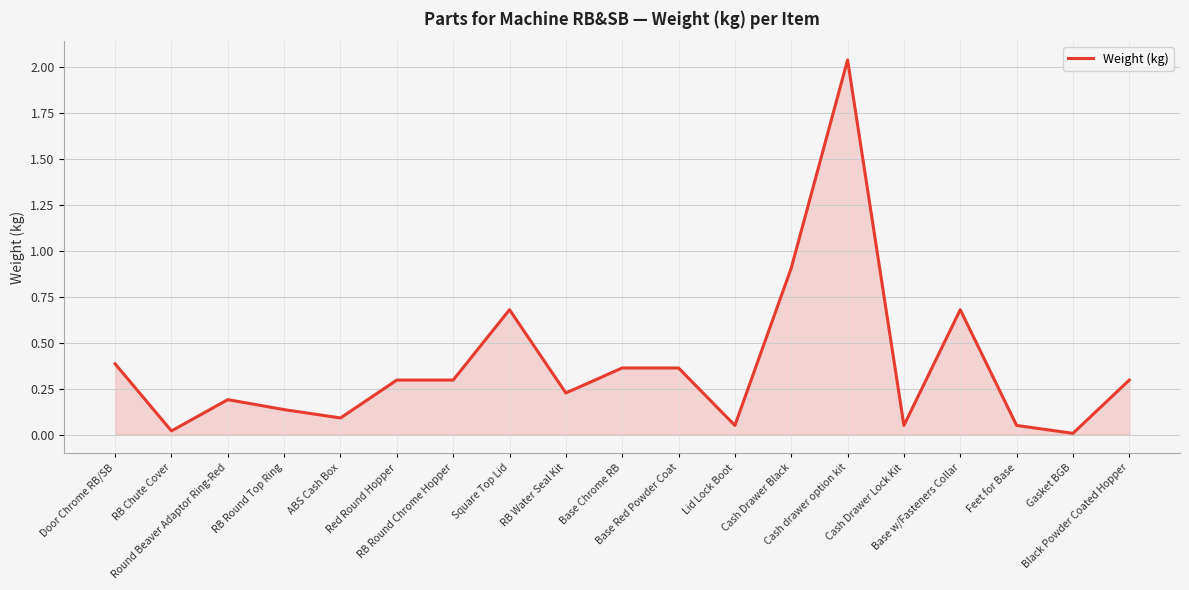

What position from the right is Base w/Fasteners Collar?

4